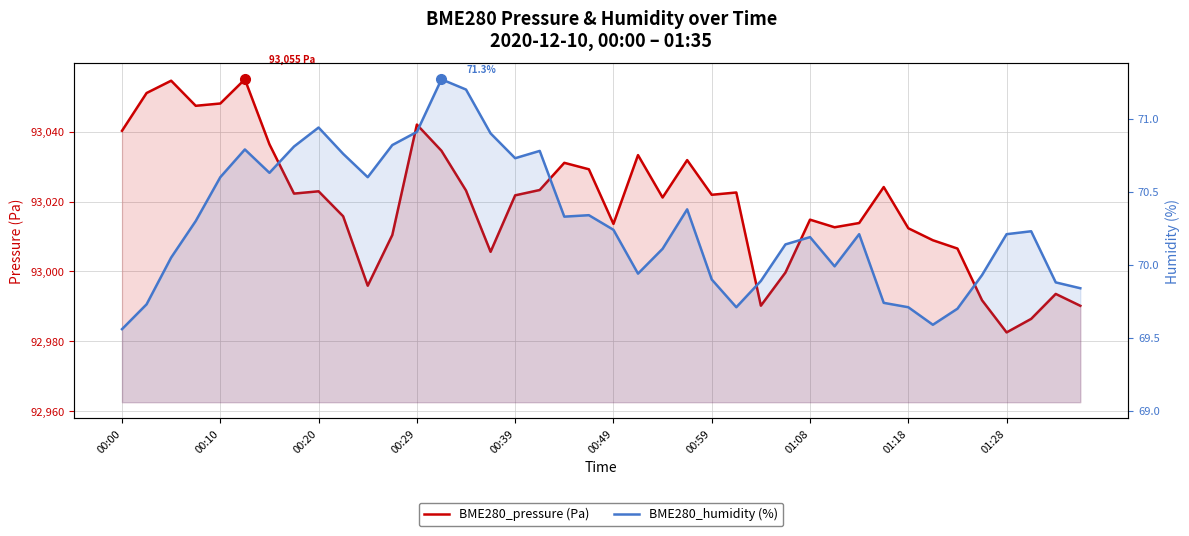

List the series in order of their overall mean, highest first.

BME280_pressure, BME280_humidity